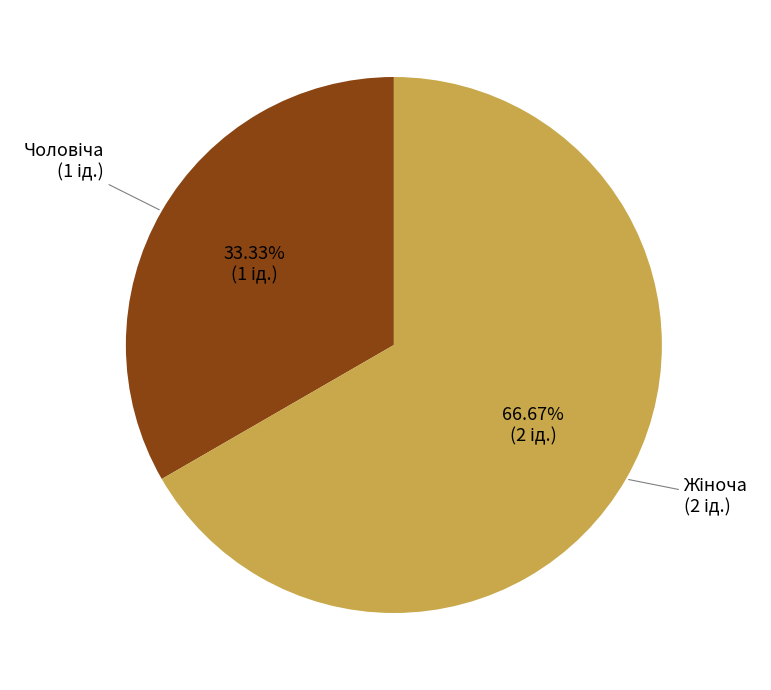

Does any single category account for the majority?

Yes